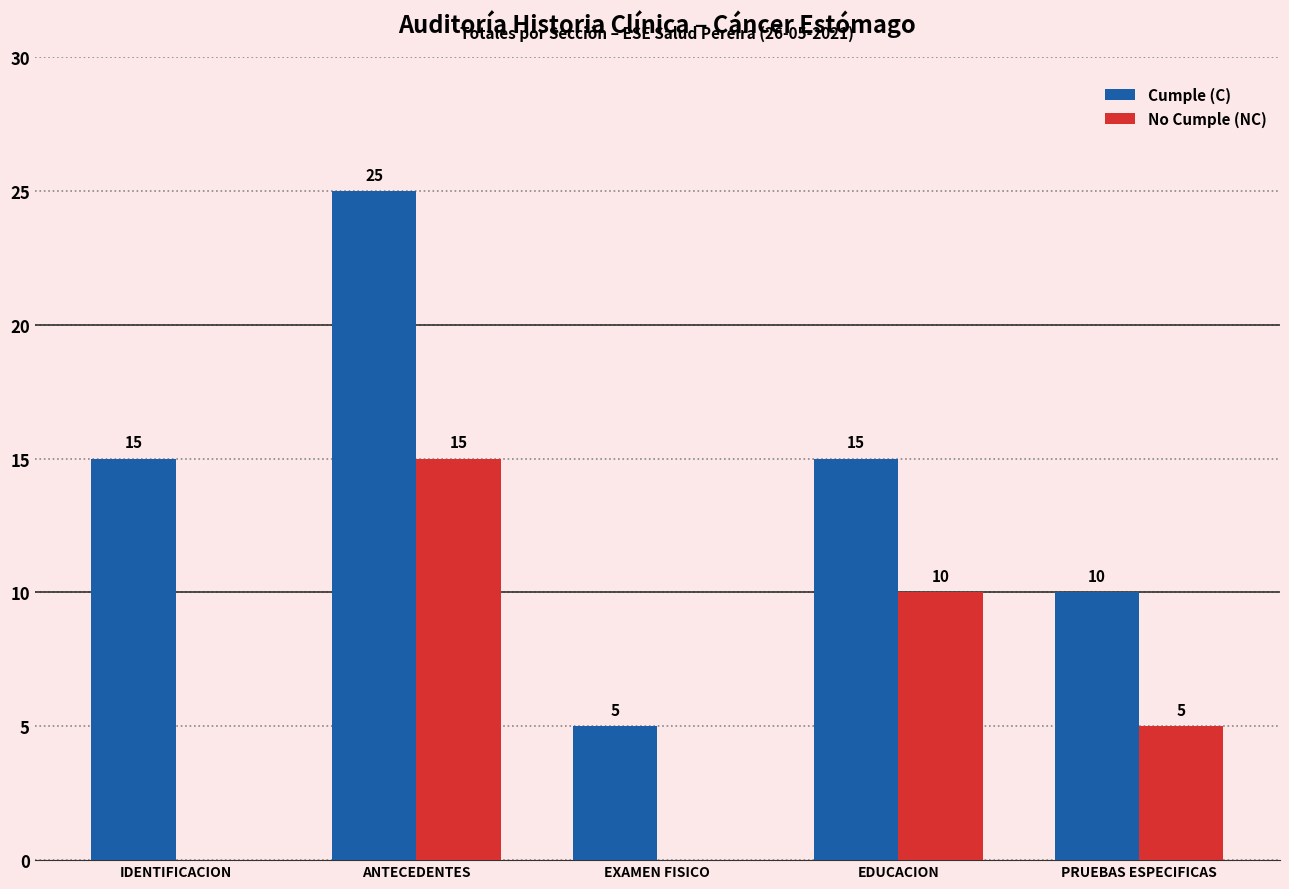

Reading right to left, what are all the values shown in this chart?

Cumple (C): 10	15	5	25	15
No Cumple (NC): 5	10	0	15	0